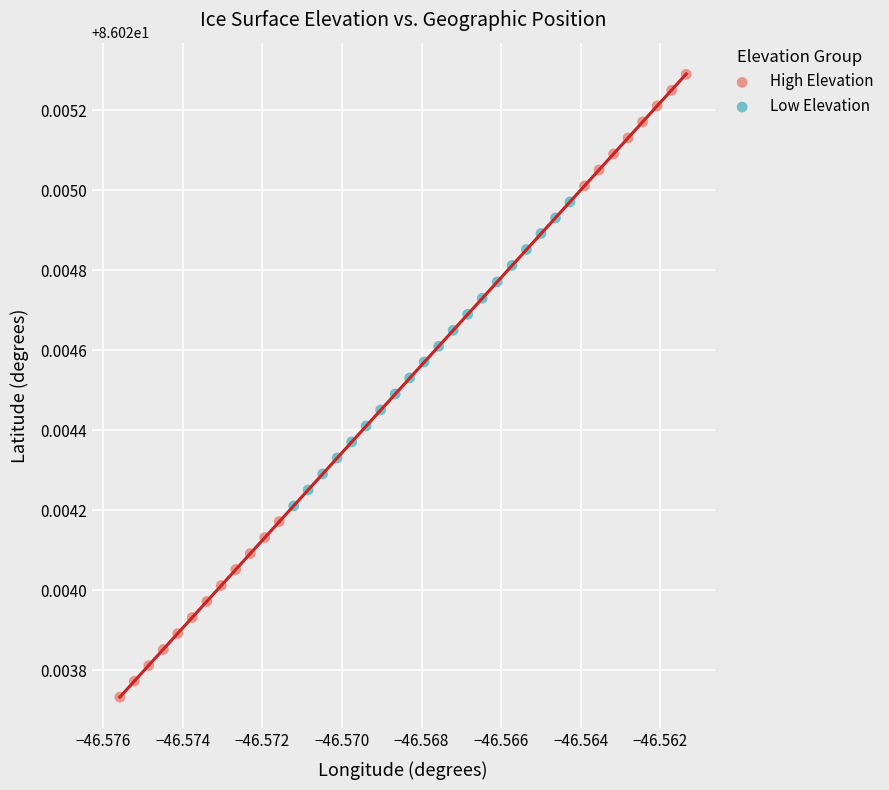

Which series has the largest Y range (max minus min)?

High Elevation